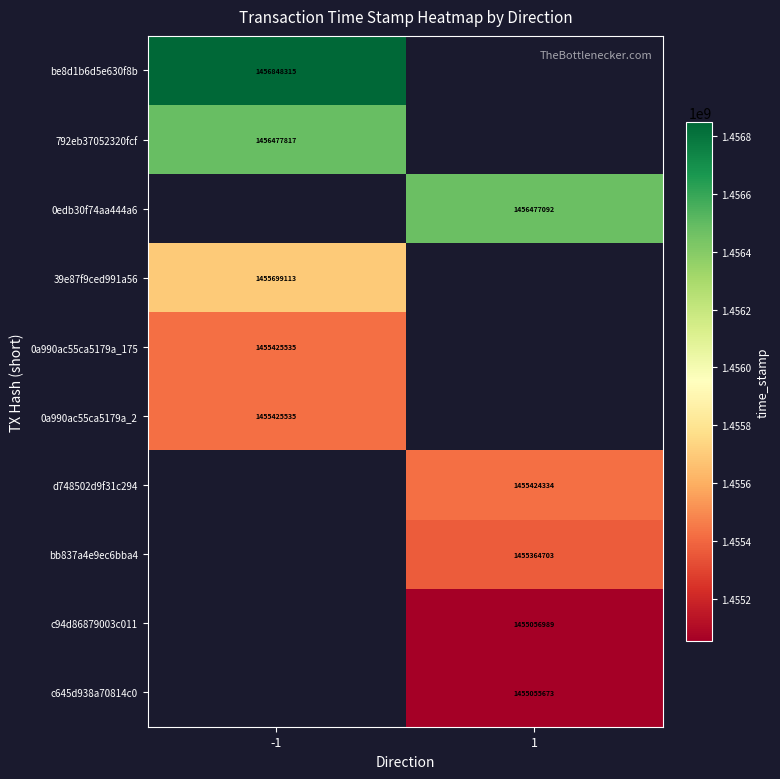

The 0a990ac55ca5179a_2 series shows 632530400 at -1. True or false?

False